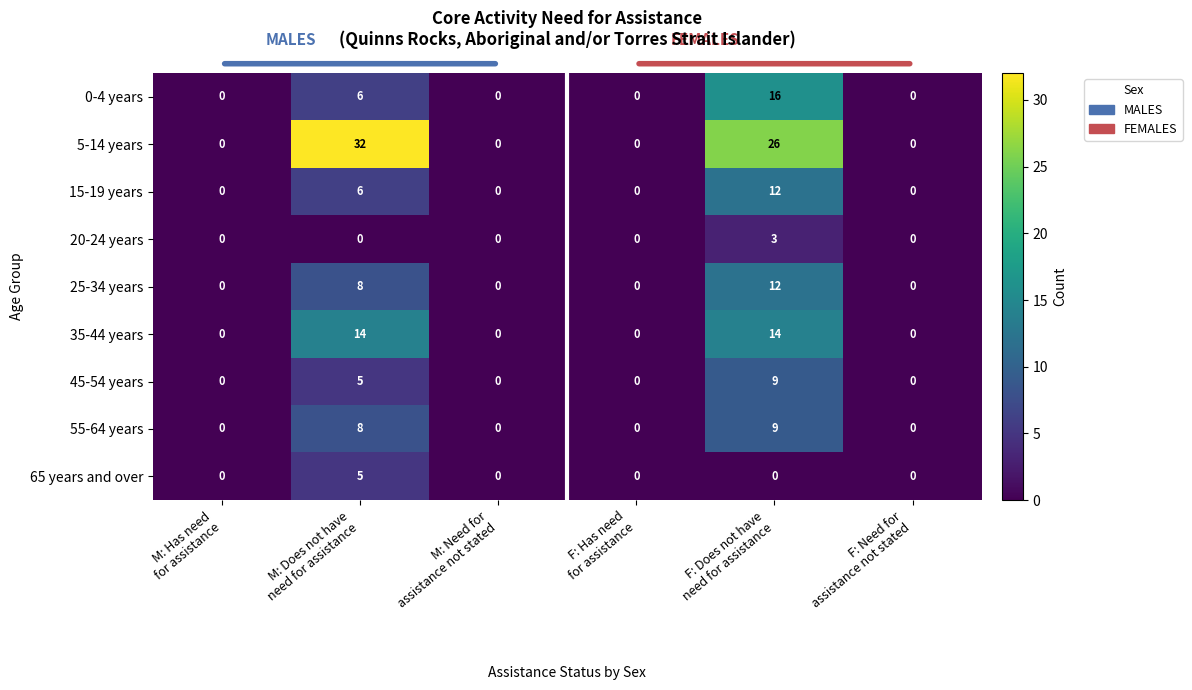

How many values in the 35-44 years series exceed 0?

2